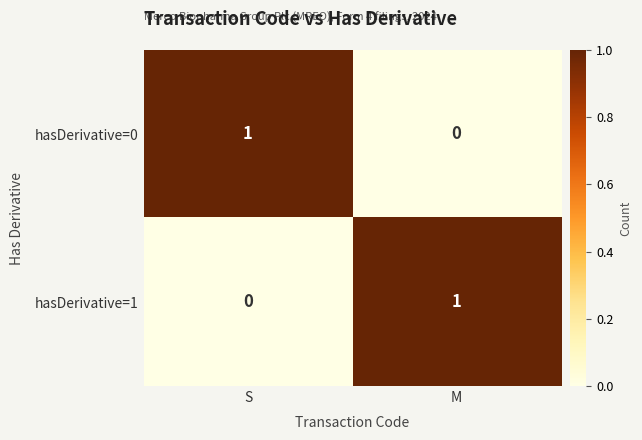

The value of hasDerivative=0 at M is 0. True or false?

True